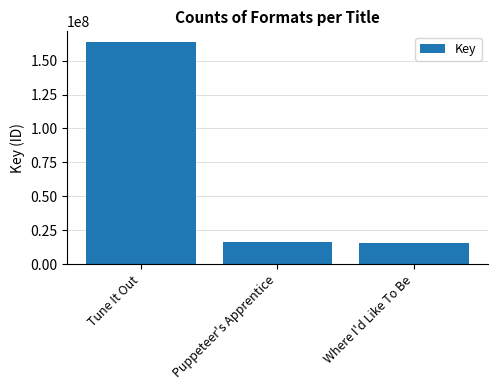

Are the bars horizontal?

No